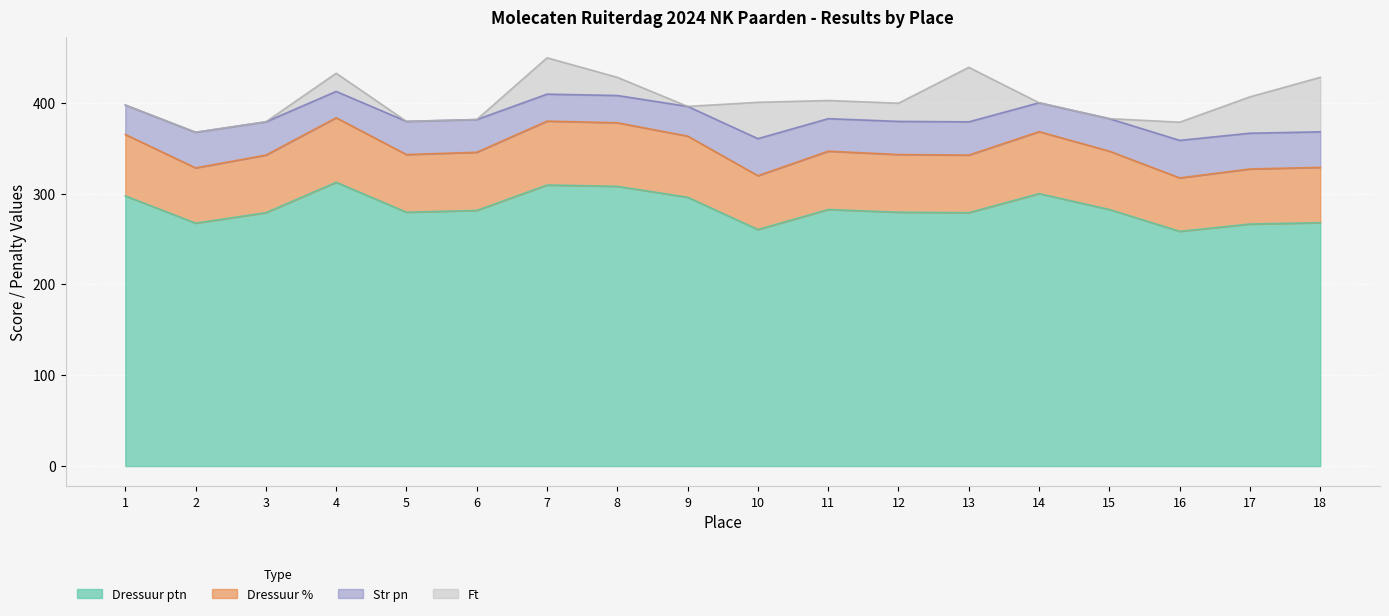

The value of Dressuur ptn at 9 is 296.0. True or false?

True